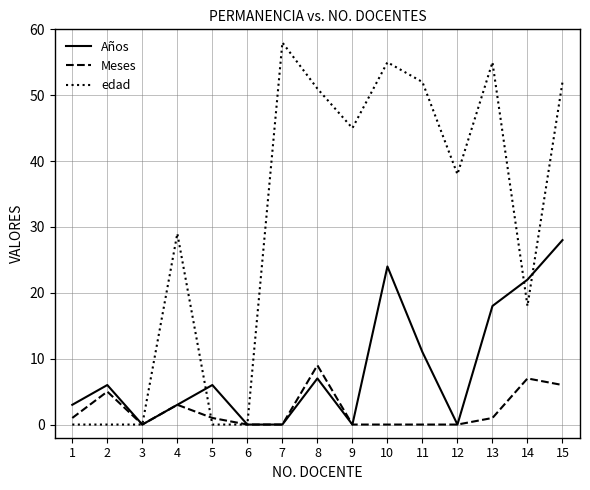

Reading right to left, extract all data points from this chart.

Años: 28	22	18	0	11	24	0	7	0	0	6	3	0	6	3
Meses: 6	7	1	0	0	0	0	9	0	0	1	3	0	5	1
edad: 52	18	55	38	52	55	45	51	58	0	0	29	0	0	0